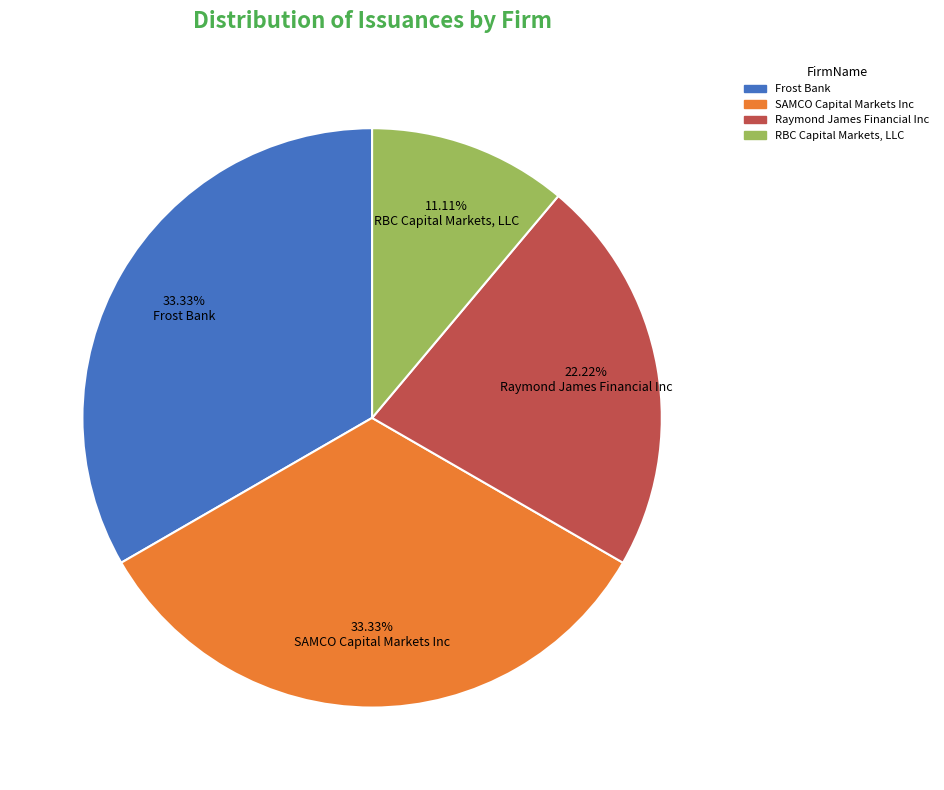

What is the smallest slice in the pie chart?

RBC Capital Markets, LLC